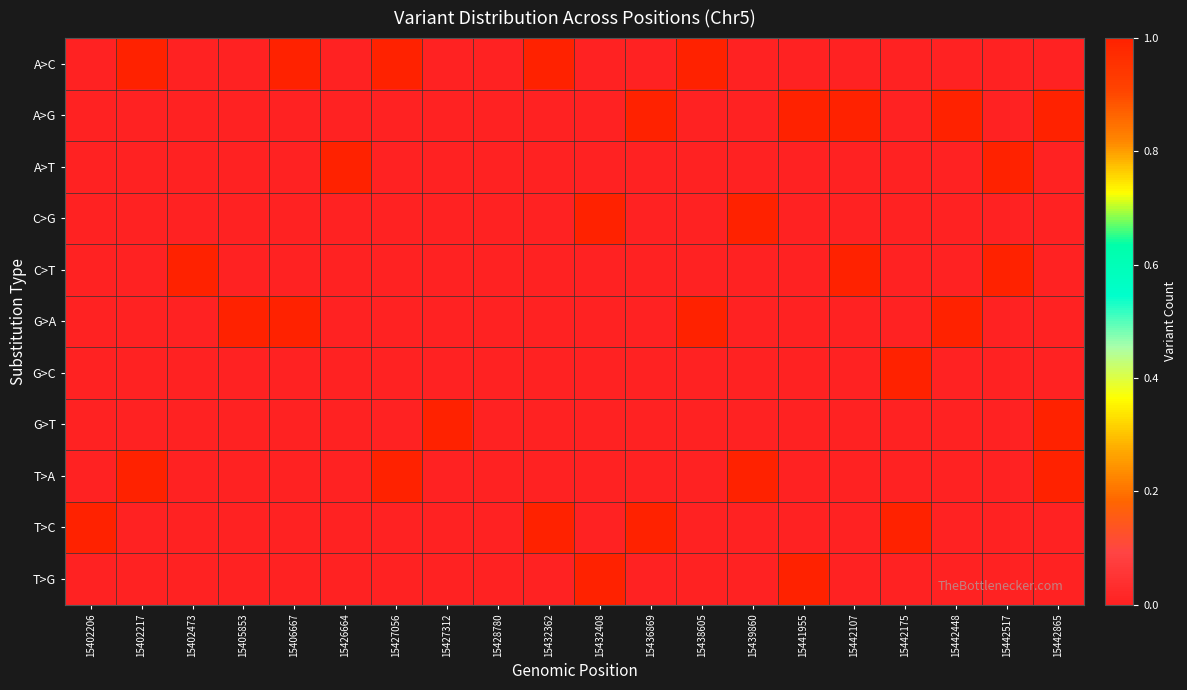

Which label corresponds to the smallest value in the chart?

15402206